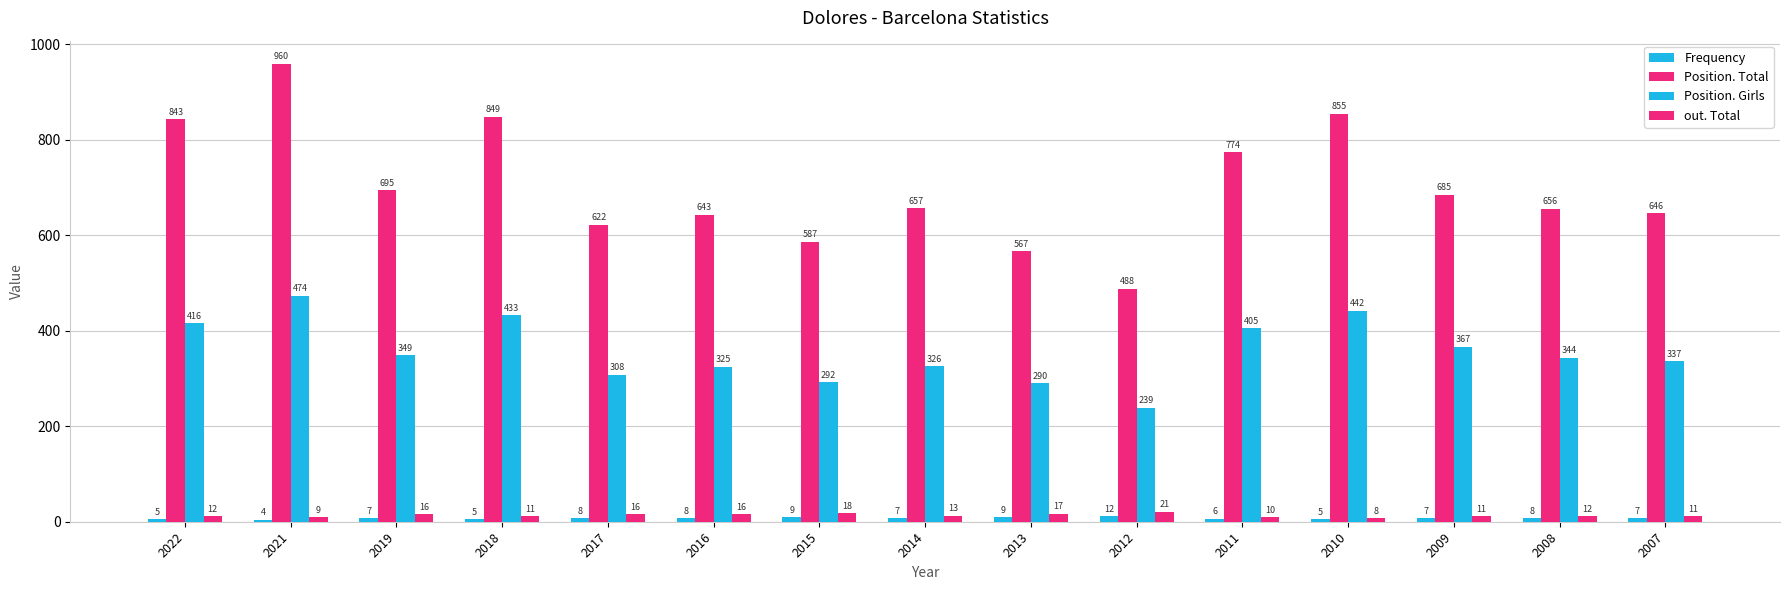

Which series has the largest total across all categories?

Position. Total